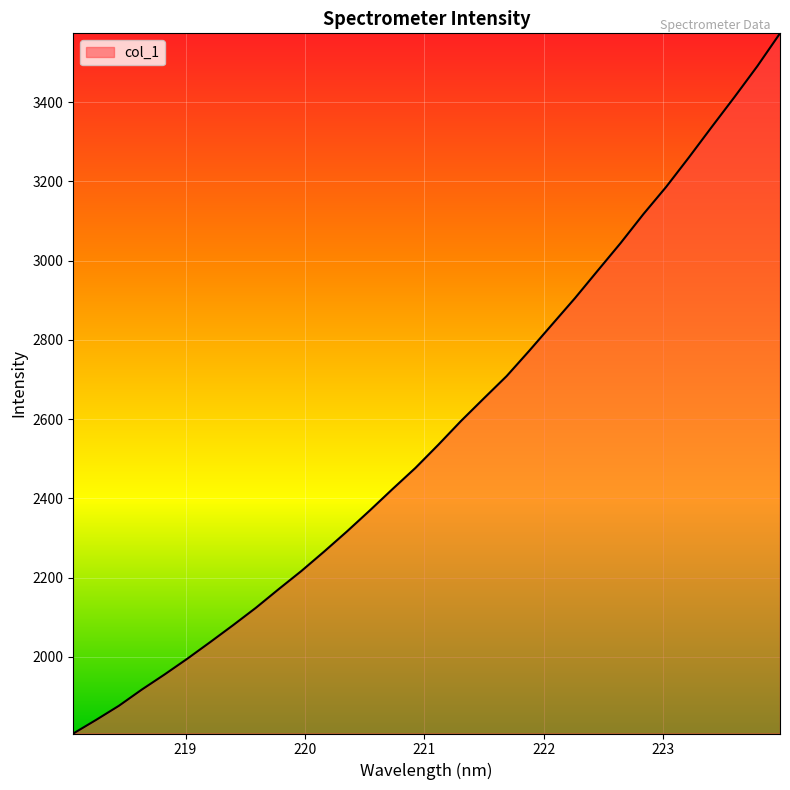

What is the smallest value displayed?

1806.3